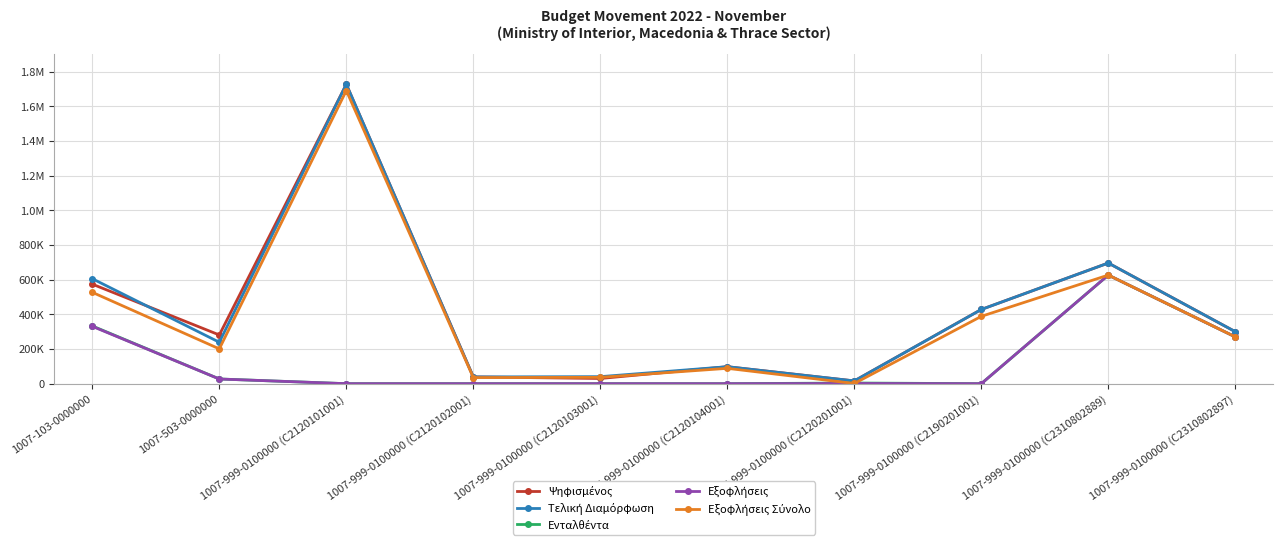

What is the total value across all series at 1007-999-0100000 (C2120104001)?

284549.7